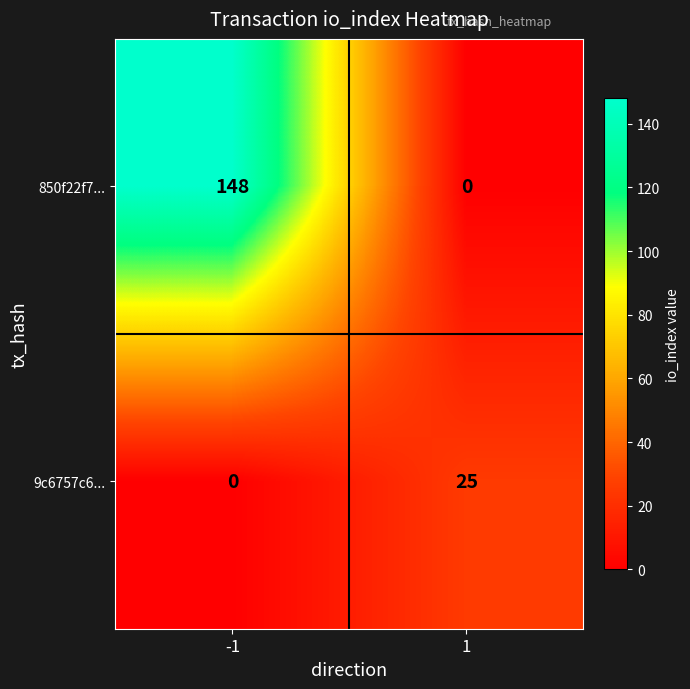

Reading right to left, list all the values displayed in this chart.

850f22f7...: 1=0	-1=148
9c6757c6...: 1=25	-1=0